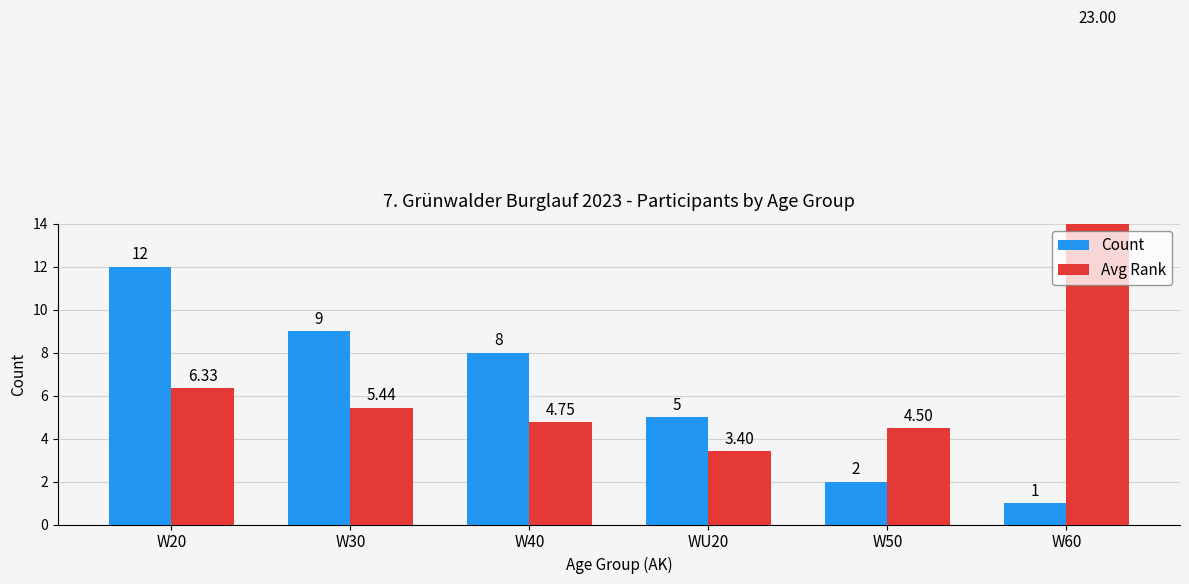

Reading left to right, transcribe all the data shown in this chart.

Count: 12.0	9.0	8.0	5.0	2.0	1.0
Avg Rank: 6.3	5.4	4.8	3.4	4.5	23.0